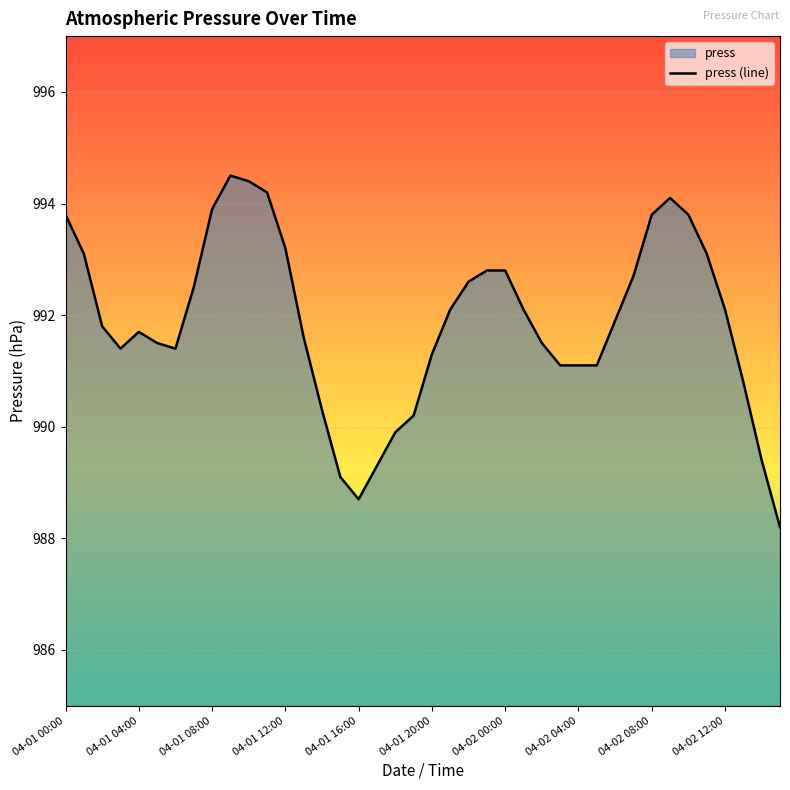

What is the average value?

991.9